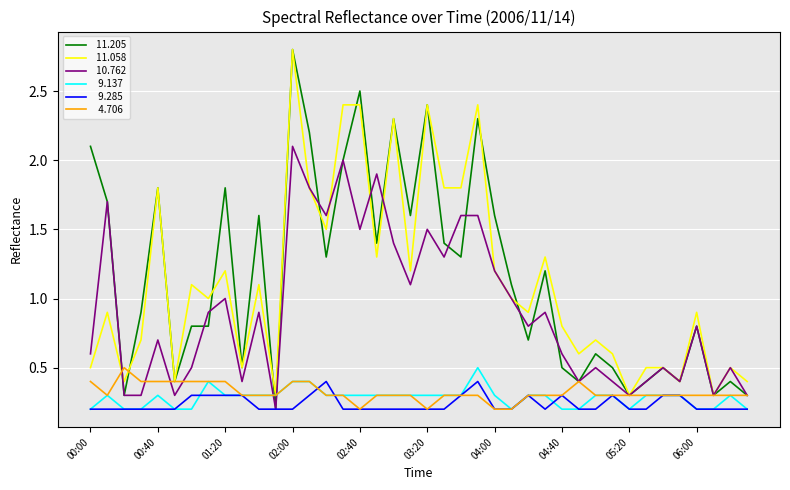

What is the maximum value shown in the chart?

2.8